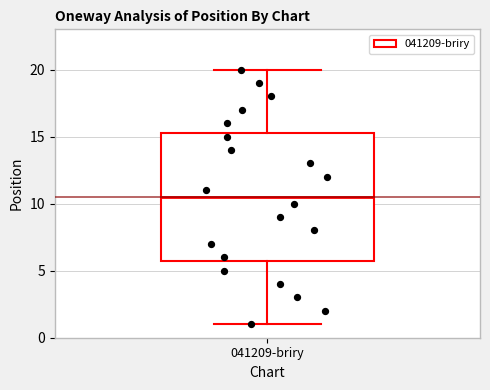

Read this box plot against the y-axis: the position of the median line, the range covered by the box, and the ends of both whiskers. The values are not printed on the chart, so give them approximately, as read against the axis.

median 10.5, box 6.0 to 15.5, whiskers 1.0 to 20.0